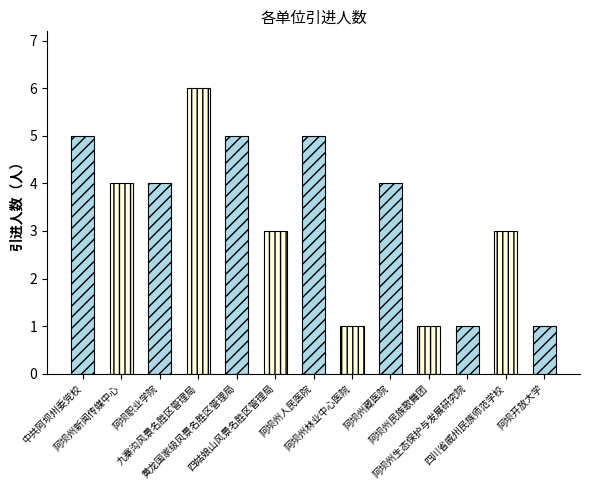

Which category has the lowest value across all series?

阿坝州林业中心医院